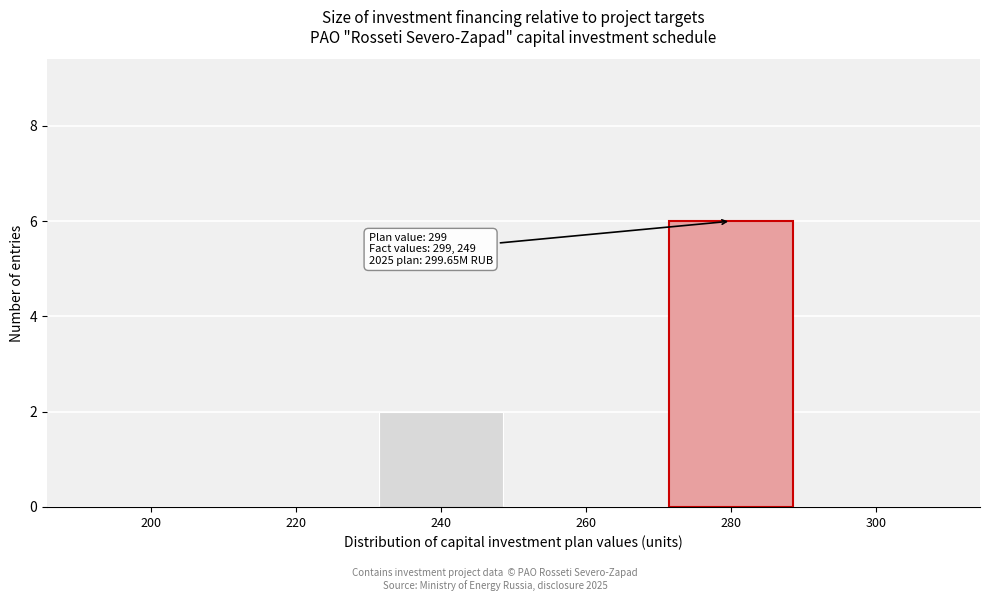

Reading right to left, transcribe all the data shown in this chart.

300=0	280=6	260=0	240=2	220=0	200=0